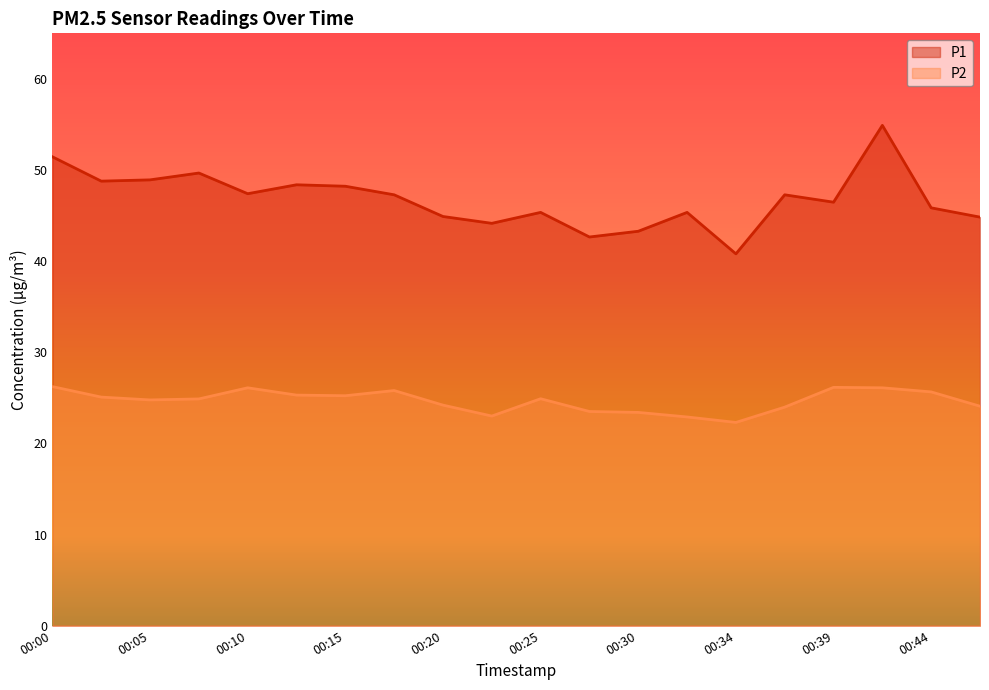

What is the total value across all series at 00:00?

77.7